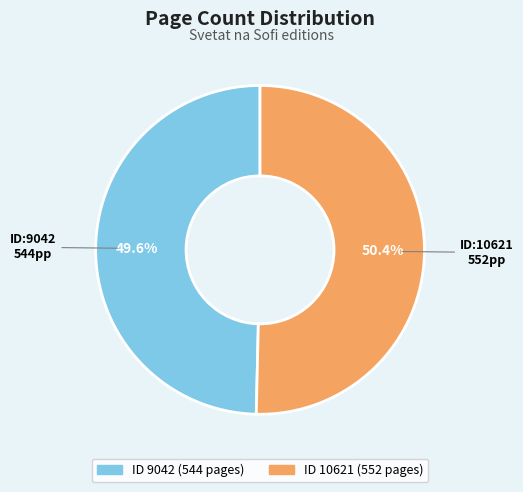

Does any single category account for the majority?

Yes